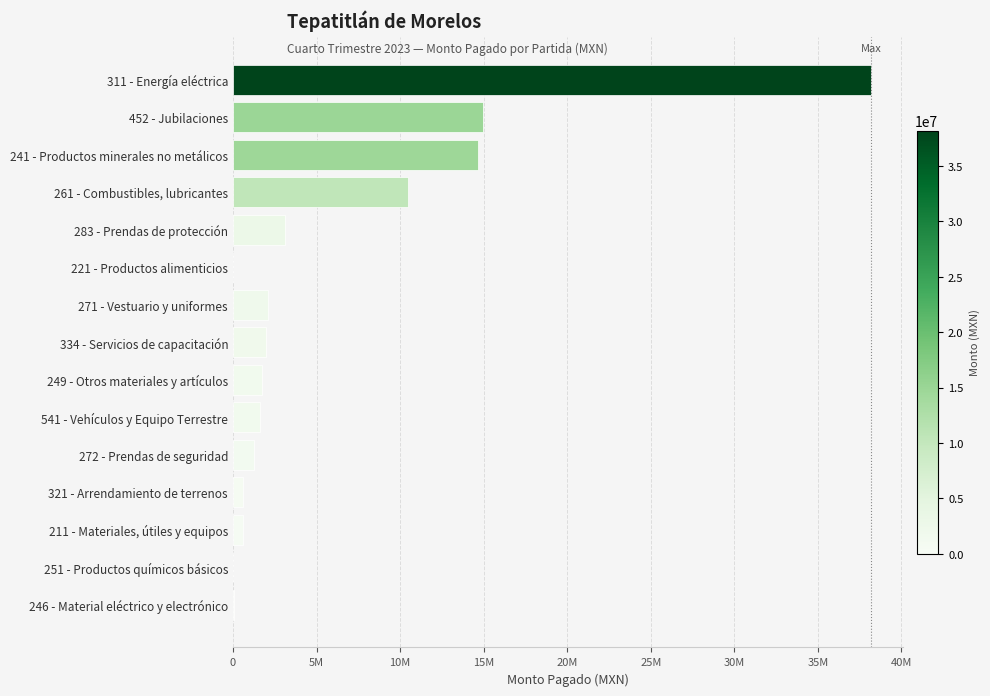

How many data points does each series have?

15